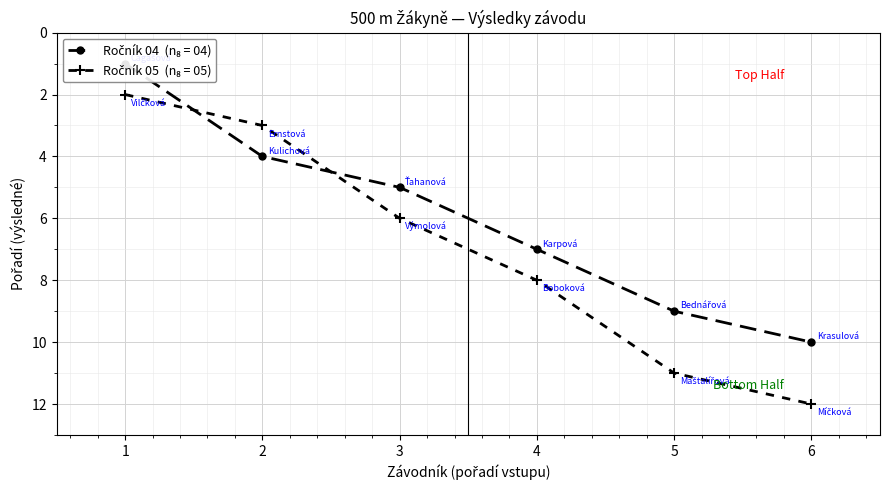

What is the value of the Ročník 05 point at the 4th from the left?

8